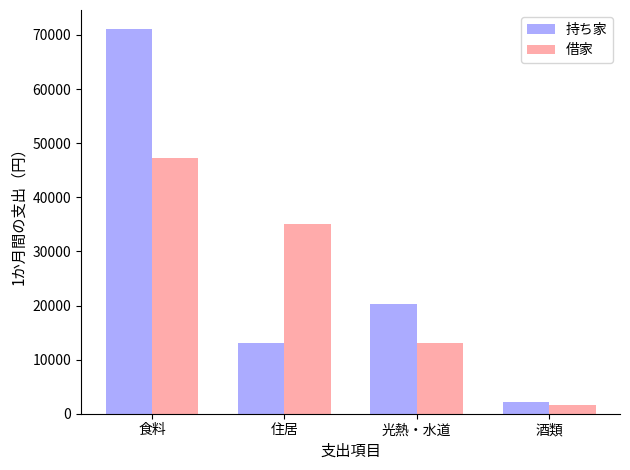

What is the label of the 4th bar from the left?

酒類